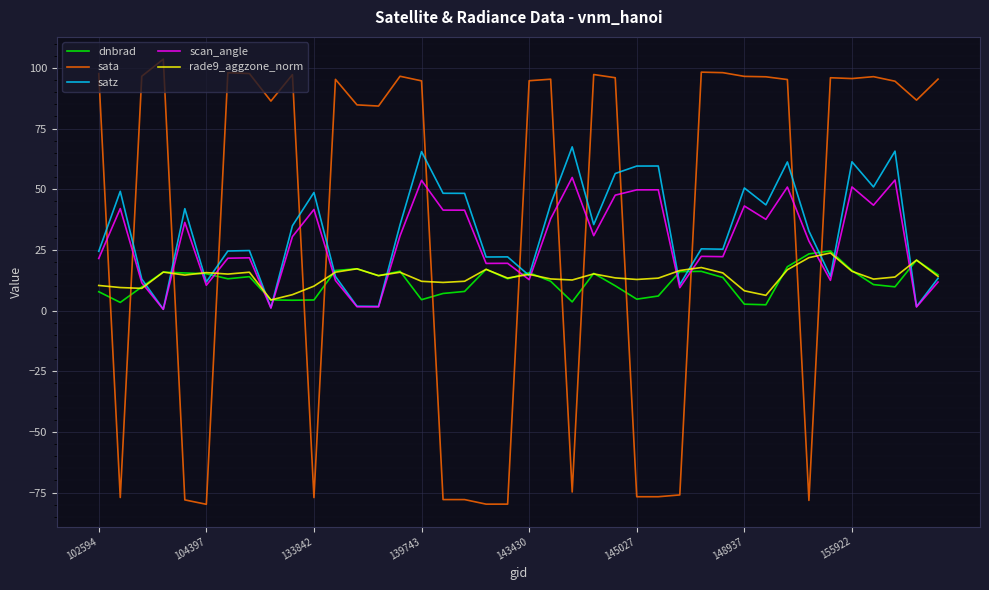

How many times do dnbrad and sata cross each other?

14